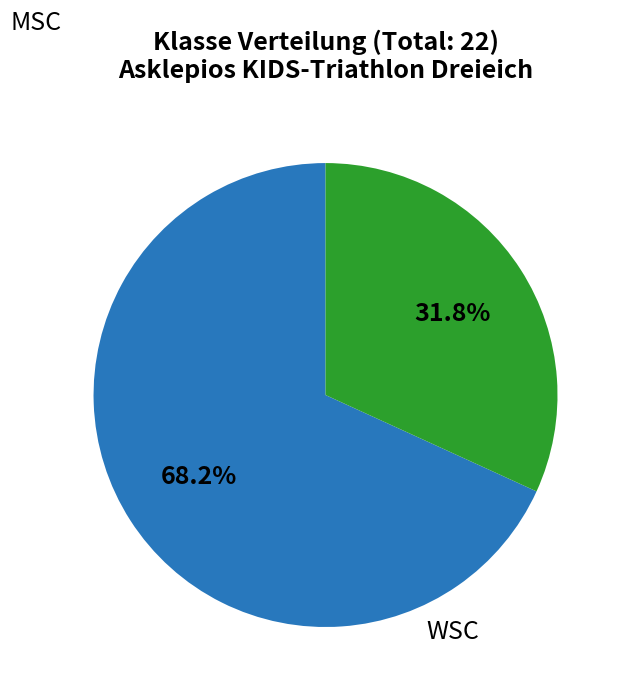

Count the number of slices in the pie.

2